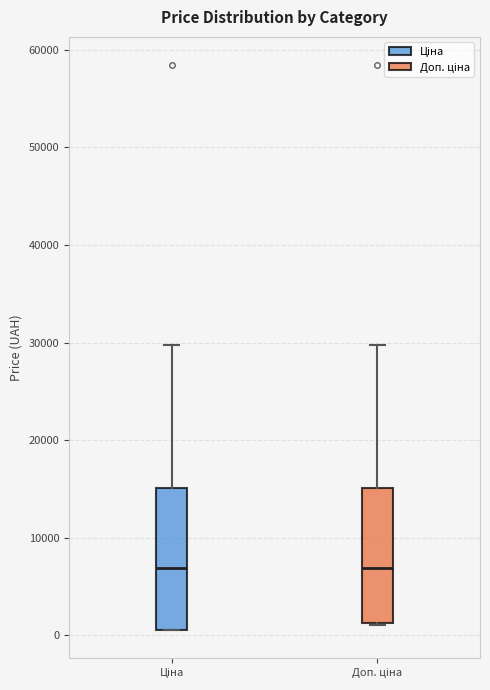

Reading left to right, transcribe this box plot: for each box, give where its median line is, the range the box spans, and where its two whiskers end, as read against the y-axis. The values are not printed on the chart, so give them approximately, as read against the axis.

Ціна: median 7000, box 1000 to 15000, whiskers 1000 to 30000
Доп. ціна: median 7000, box 1000 to 15000, whiskers 1000 to 30000